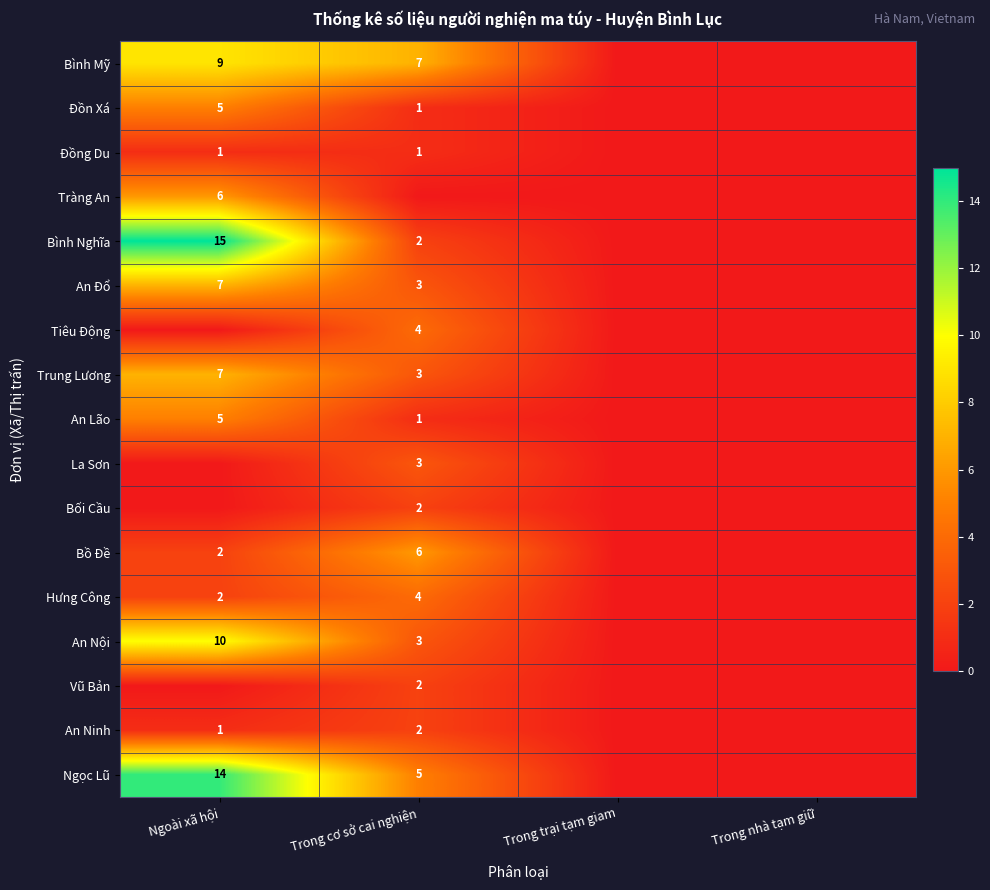

At how many categories does at least one series exceed 12?

1